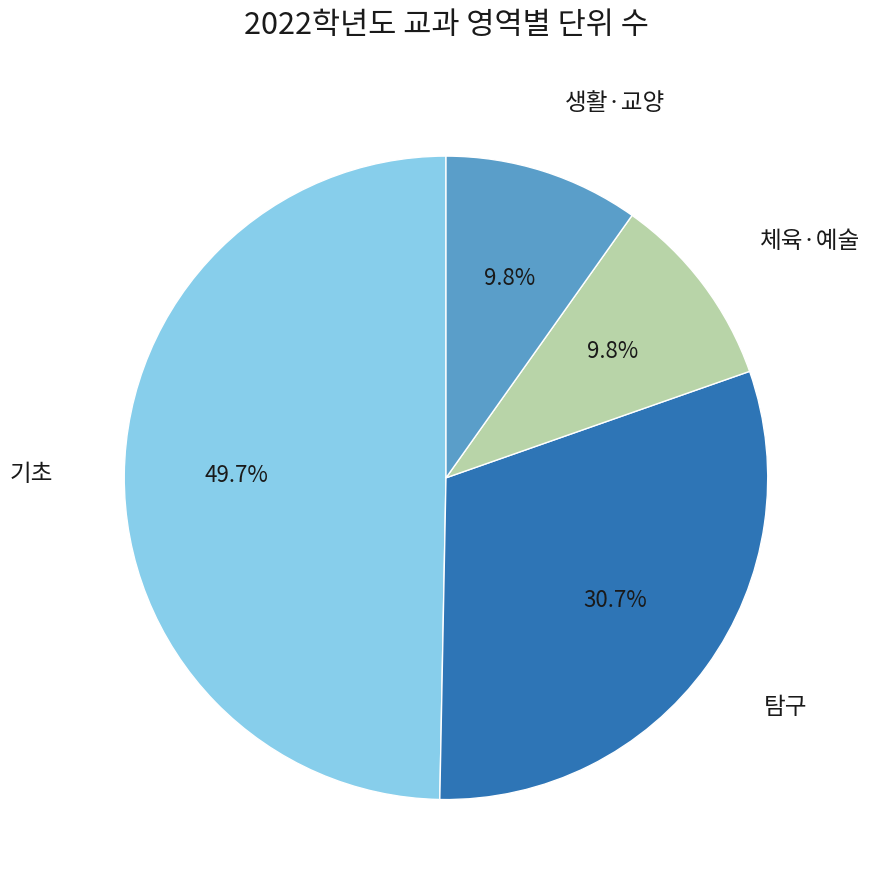

How many segments does this pie chart have?

4